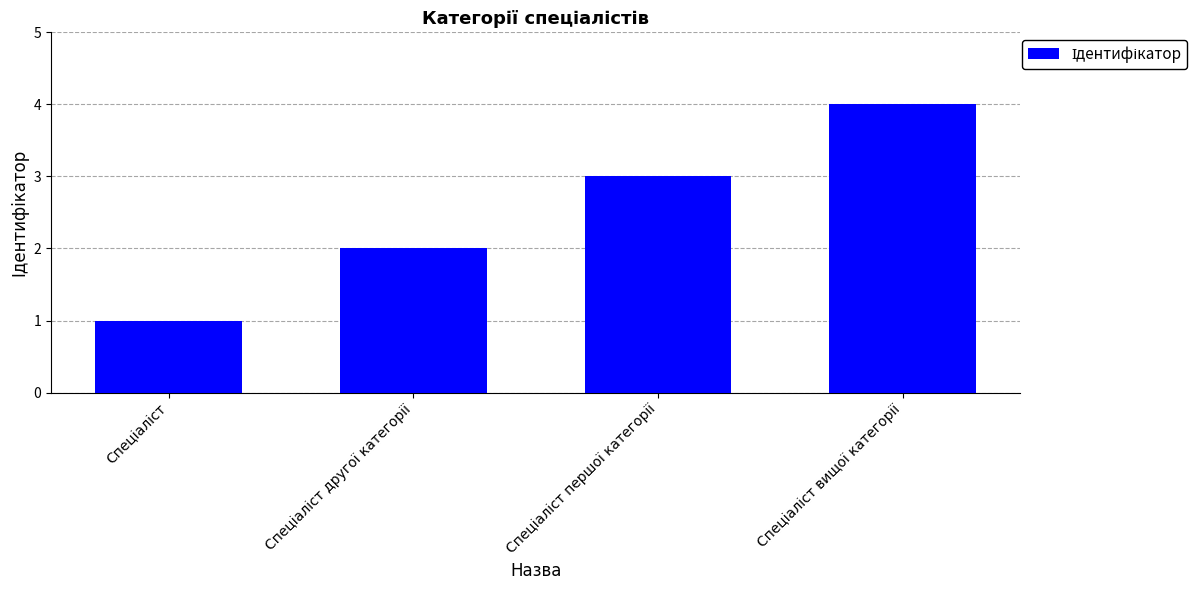

Count the values in the range 2 to 4.

3